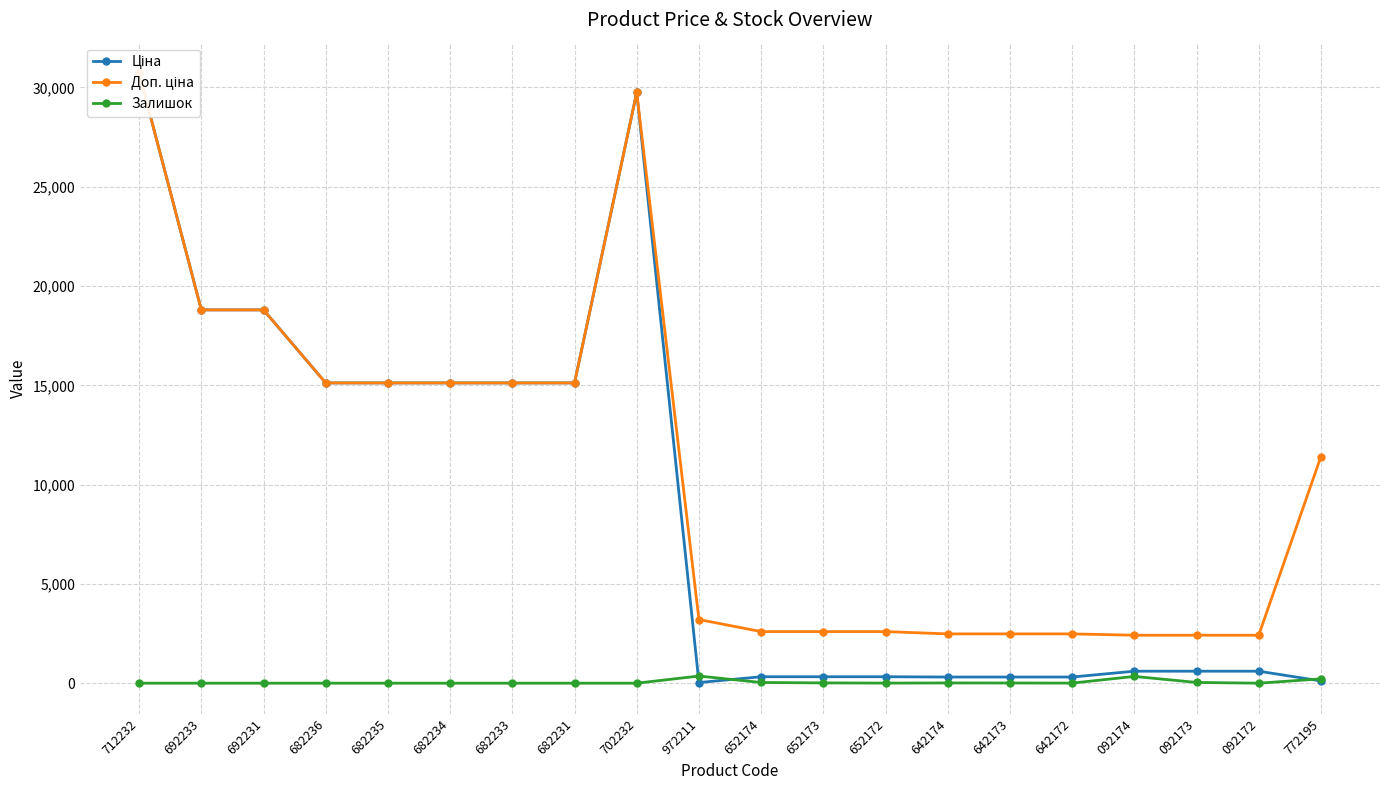

At which label is Ціна closest to 15374?

682236